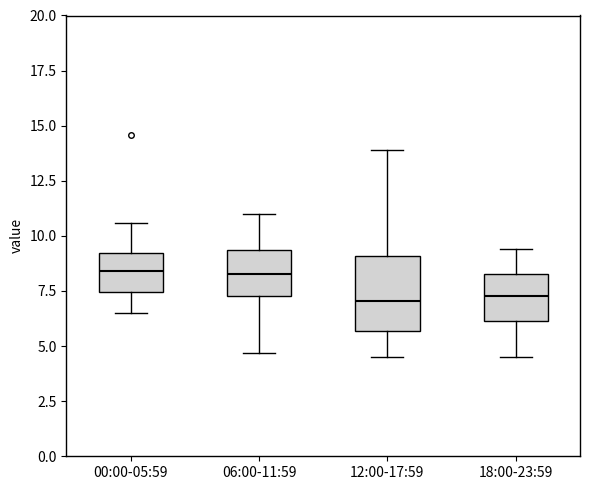

Where does the lower whisker of the box for 00:00-05:59 end on the y-axis? The values are not printed on the chart, so give them approximately, as read against the axis.

6.5